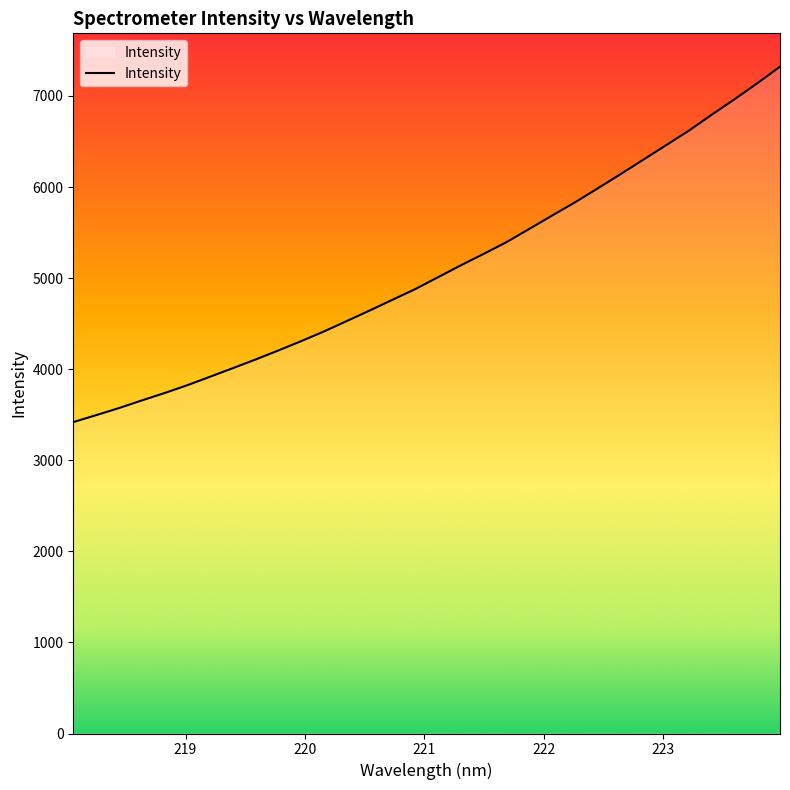

What is the minimum value shown in the chart?

3419.1